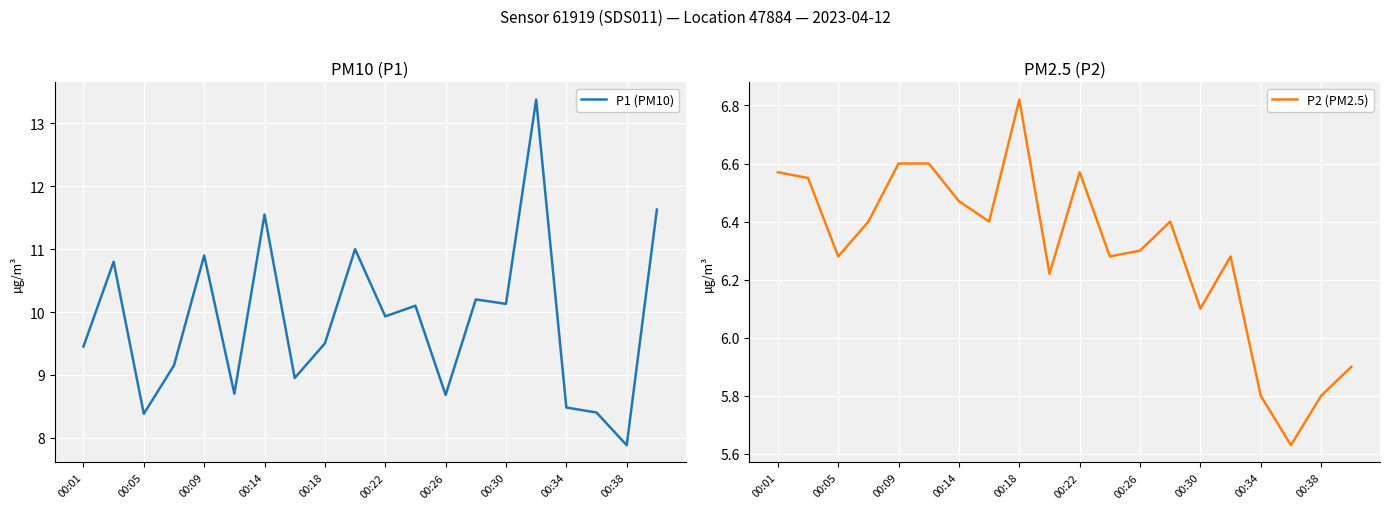

True or false: P1 (PM10) and P2 (PM2.5) intersect in this chart.

False